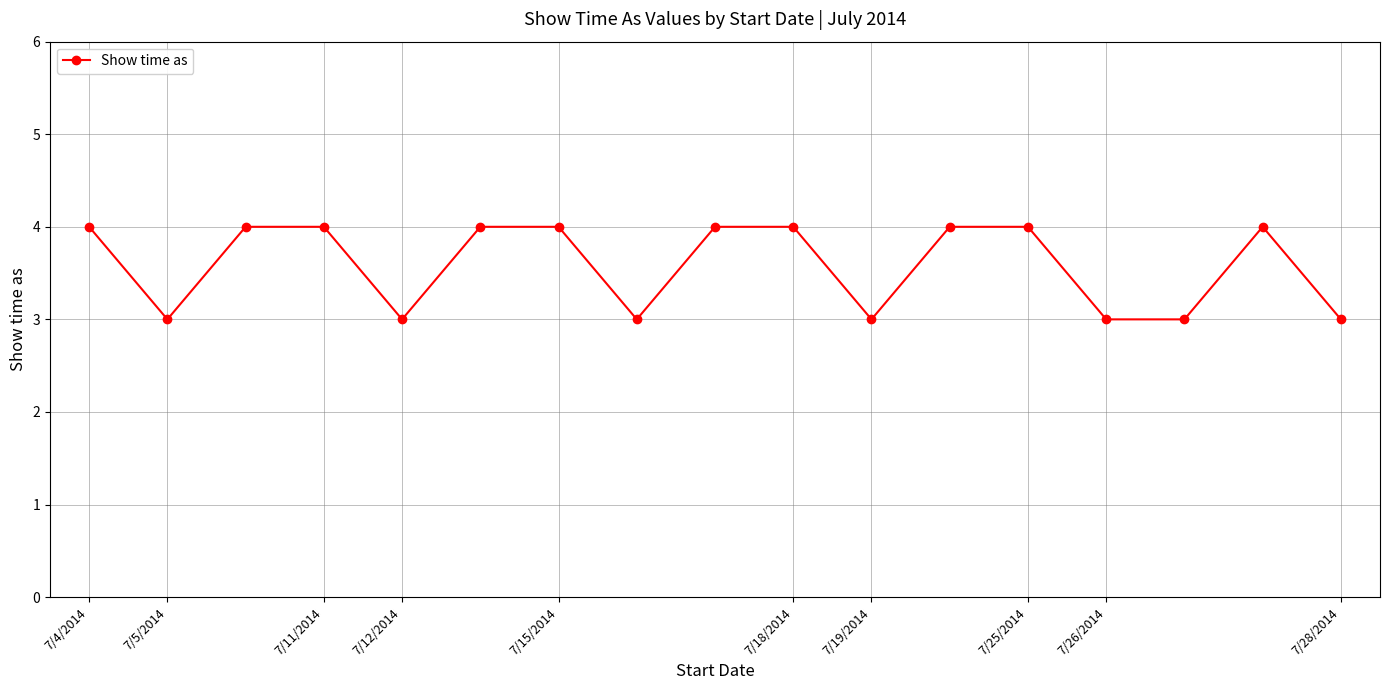

What is the smallest value displayed?

3